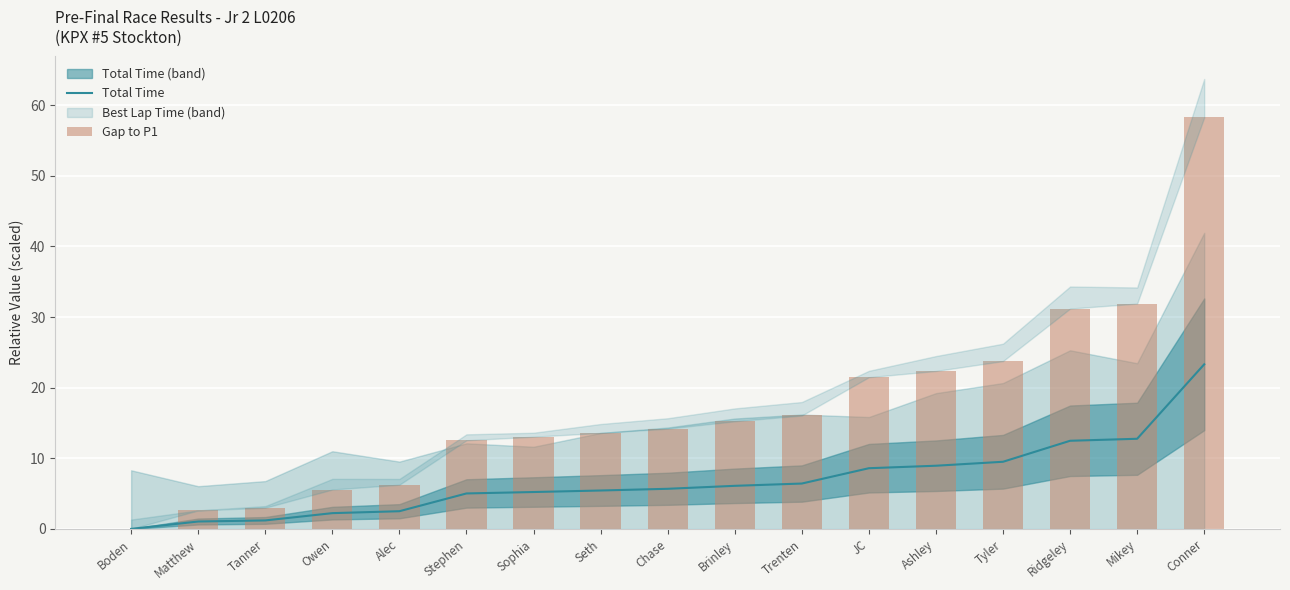

At which label is Gap to P1 closest to 29?

Ridgeley